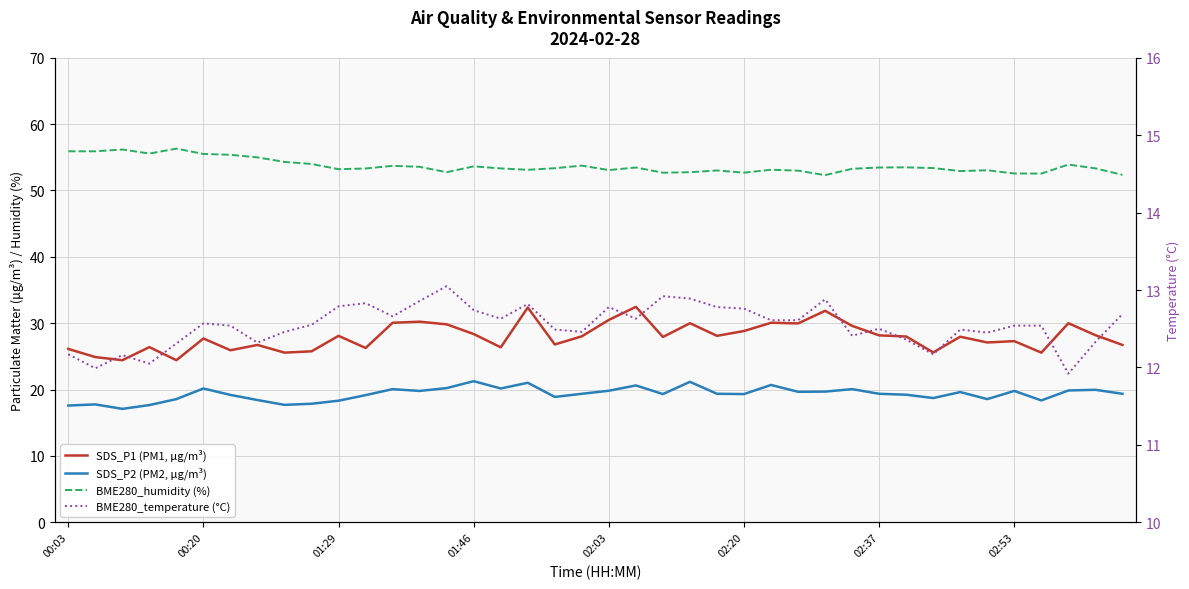

What is the greatest value displayed?

56.3